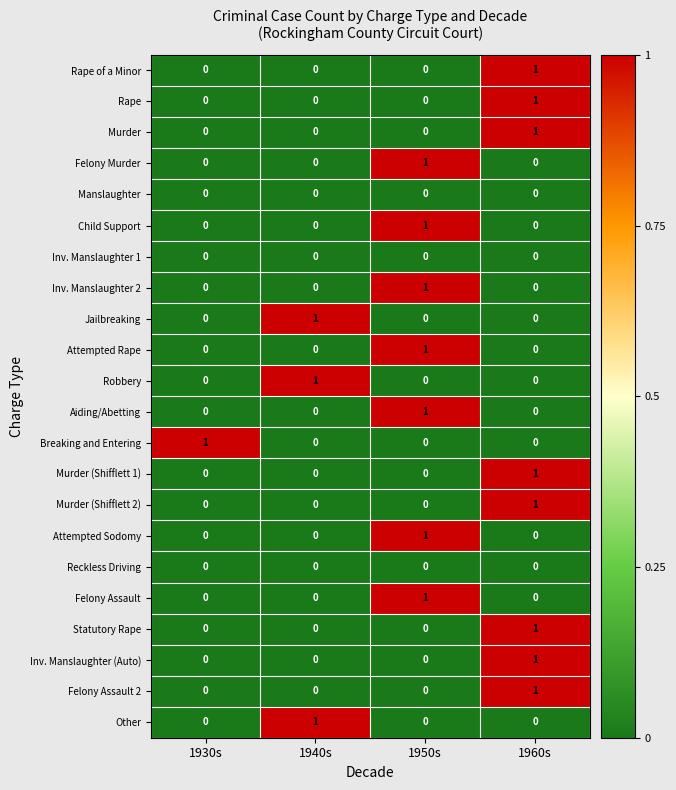

What is the greatest value displayed?

1